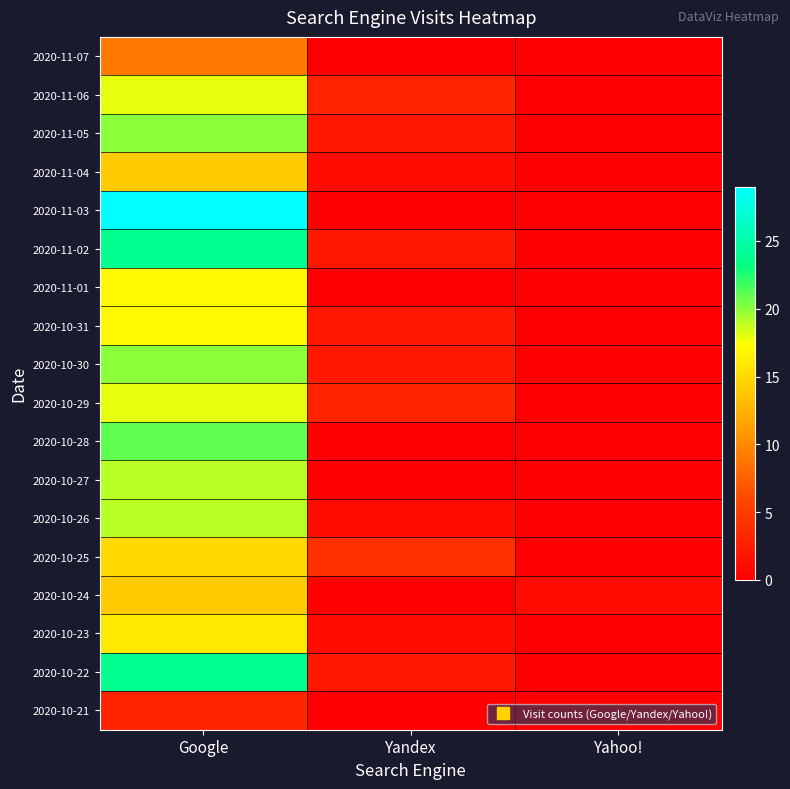

At which category does the chart reach its minimum across all series?

Yandex